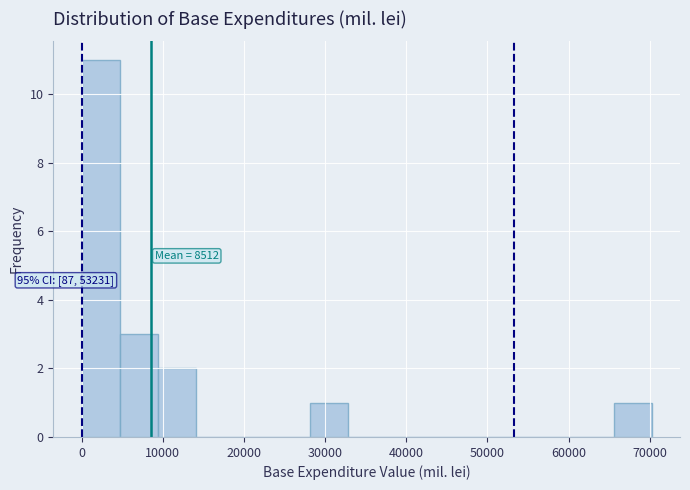

Over which range of the x-axis is the bar tallest?

0 to 5000